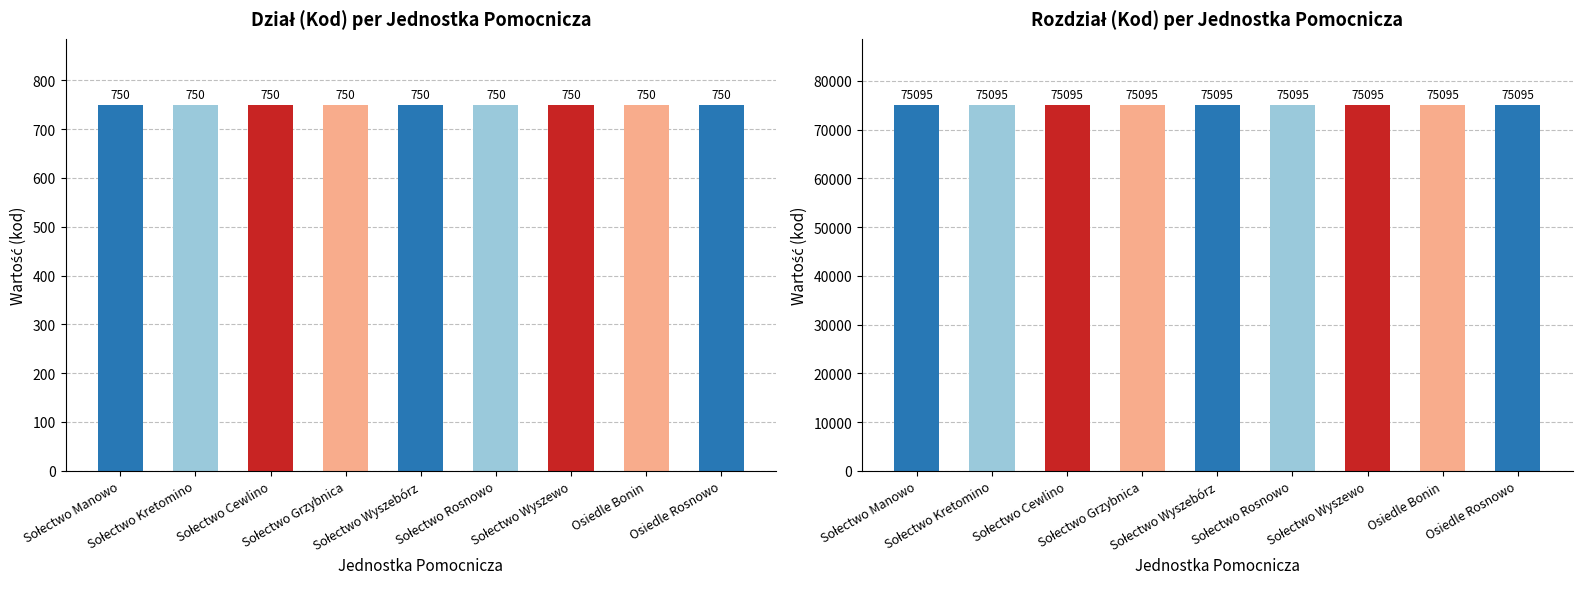

The value of Rozdział at Sołectwo Cewlino is 75095. True or false?

True